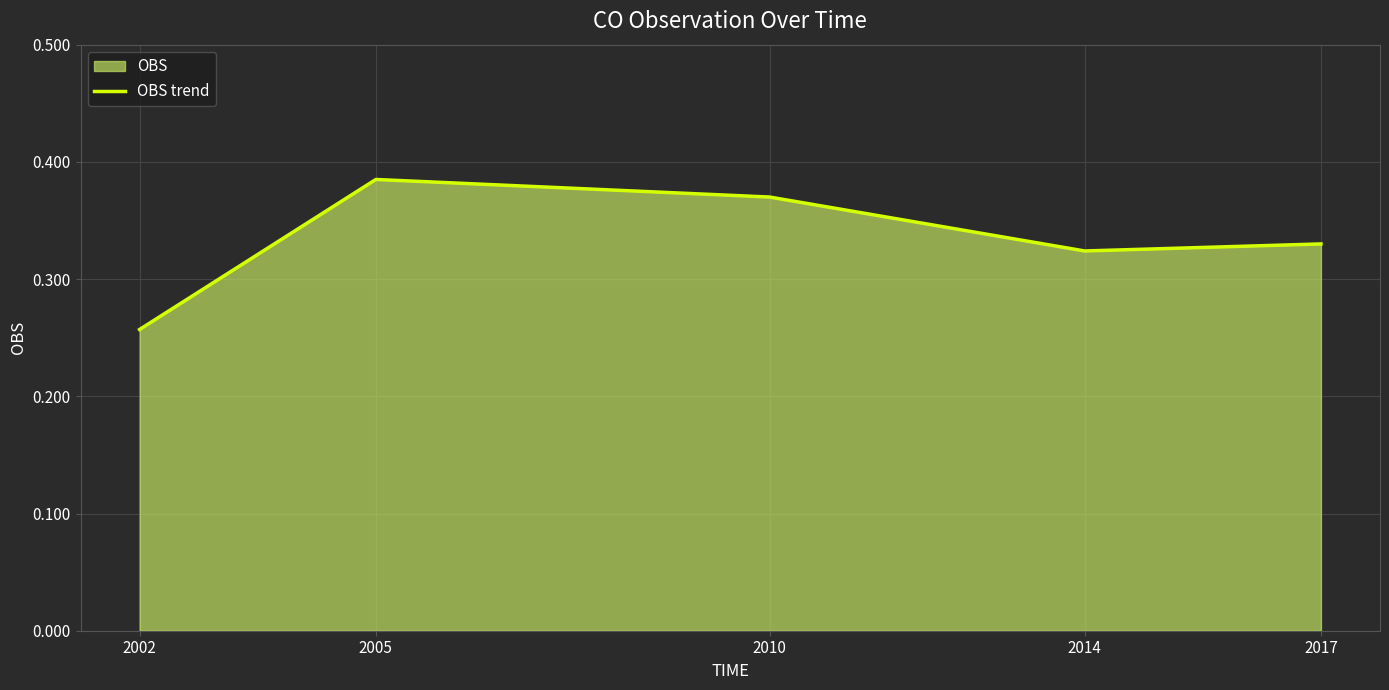

Which label corresponds to the largest value in the chart?

2005